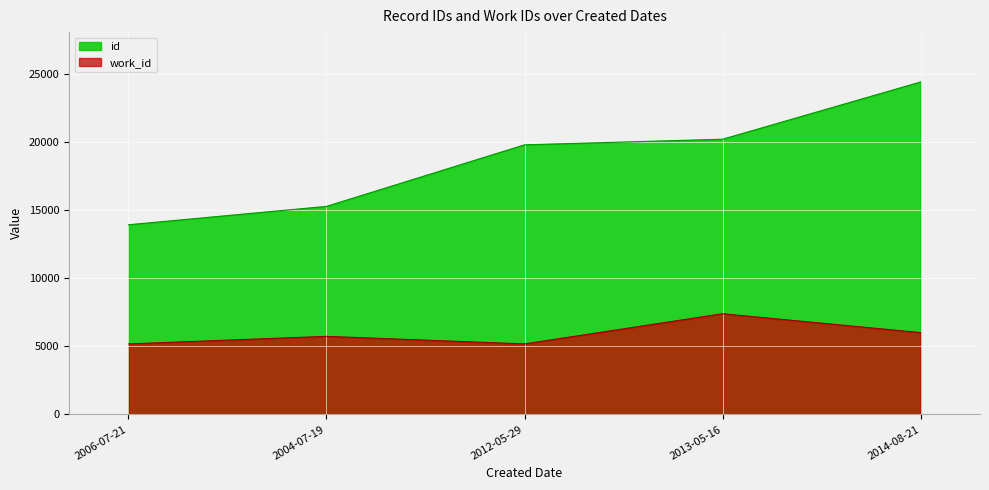

What is the difference between the second highest and minimum values in the id series?

6277